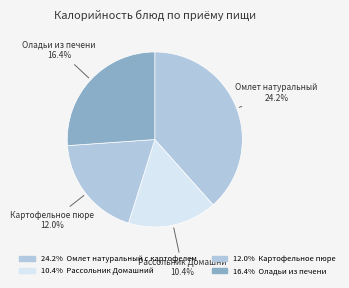

Does Картофельное пюре account for over 50% of the chart?

No